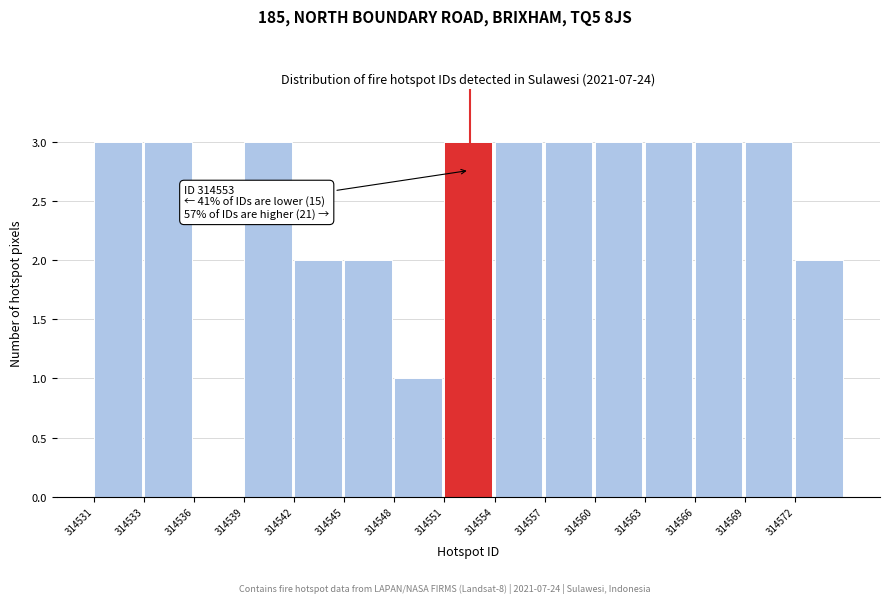

Reading left to right, list all the values displayed in this chart.

314531=3	314533=3	314536=0	314539=3	314542=2	314545=2	314548=1	314551=3	314554=3	314557=3	314560=3	314563=3	314566=3	314569=3	314572=2